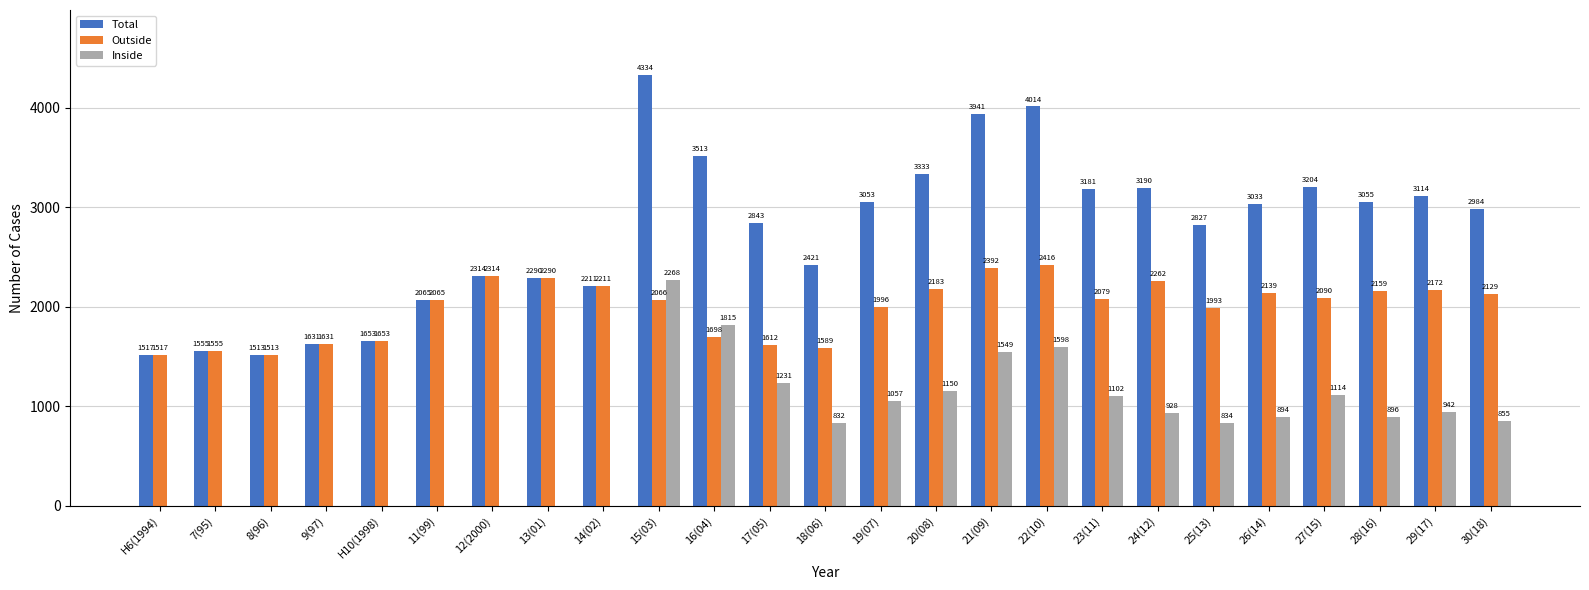

Which category has the highest value in the Total series?

15(03)